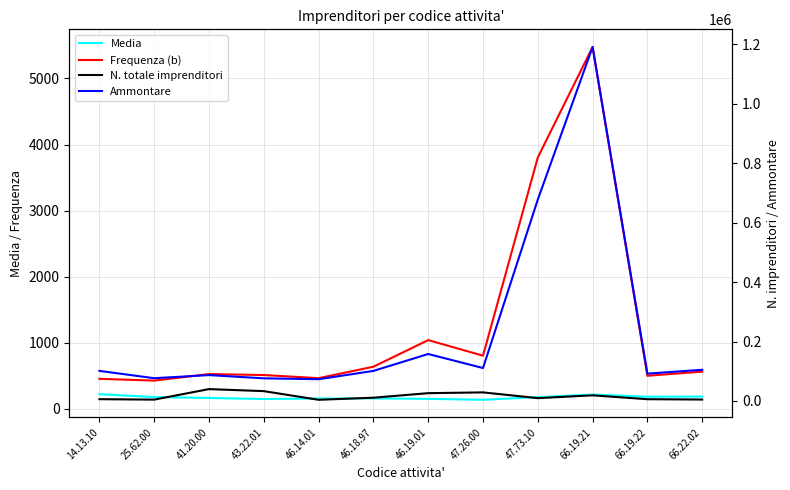

What is the total value across all series at 47.73.10?

691004.0